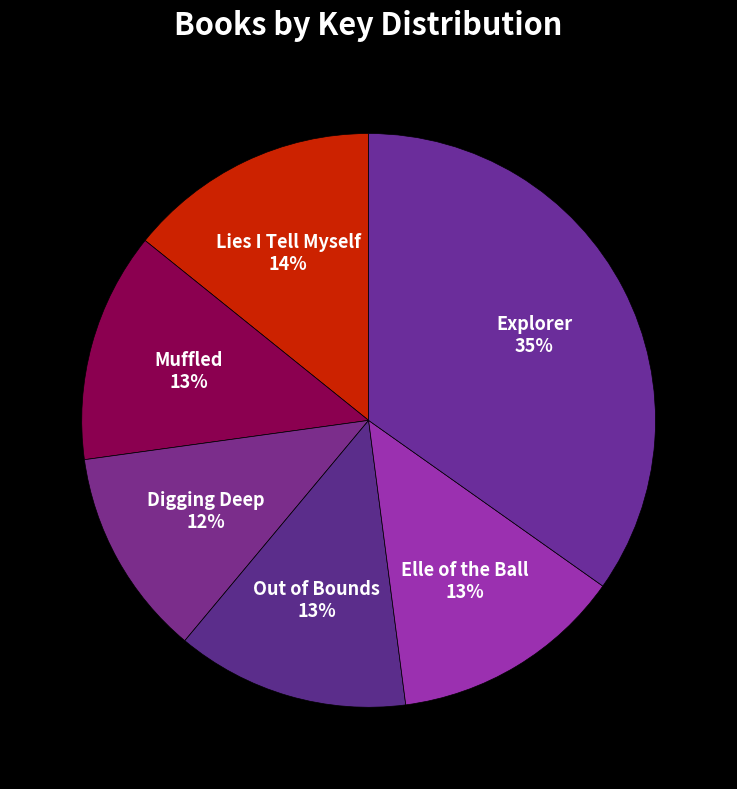

Which slice is the smallest?

Digging Deep